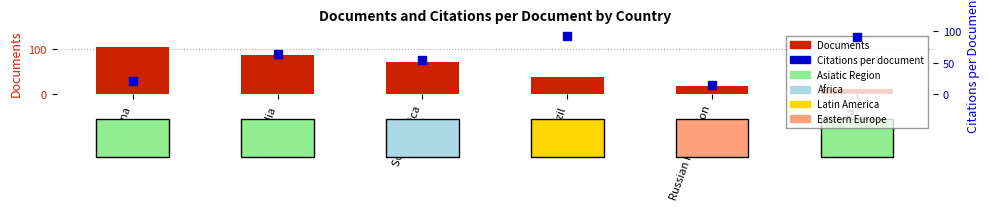

At how many categories does at least one series exceed 25?

5